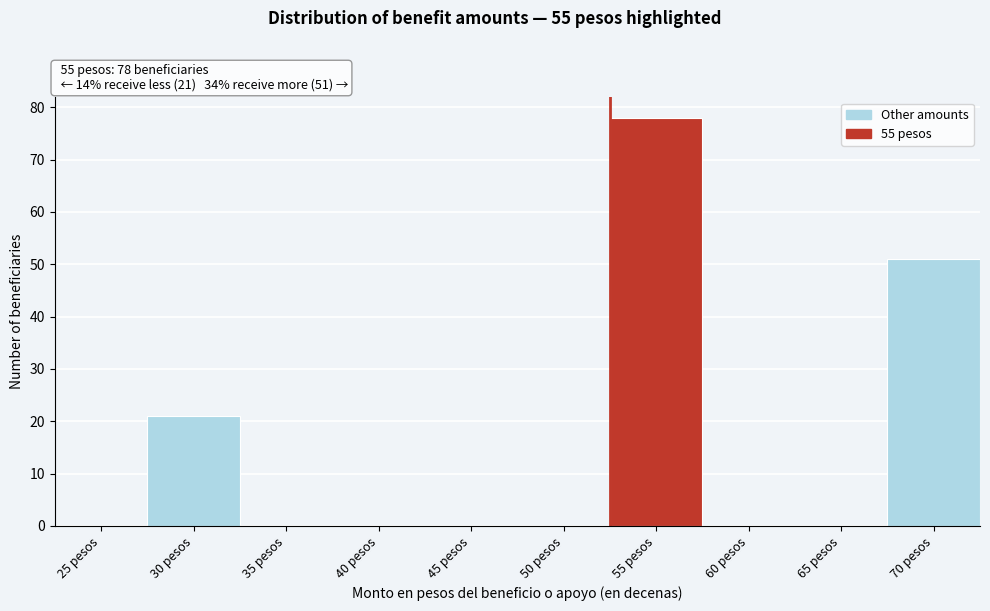

Reading right to left, extract all data points from this chart.

70 pesos=51	65 pesos=0	60 pesos=0	55 pesos=78	50 pesos=0	45 pesos=0	40 pesos=0	35 pesos=0	30 pesos=21	25 pesos=0